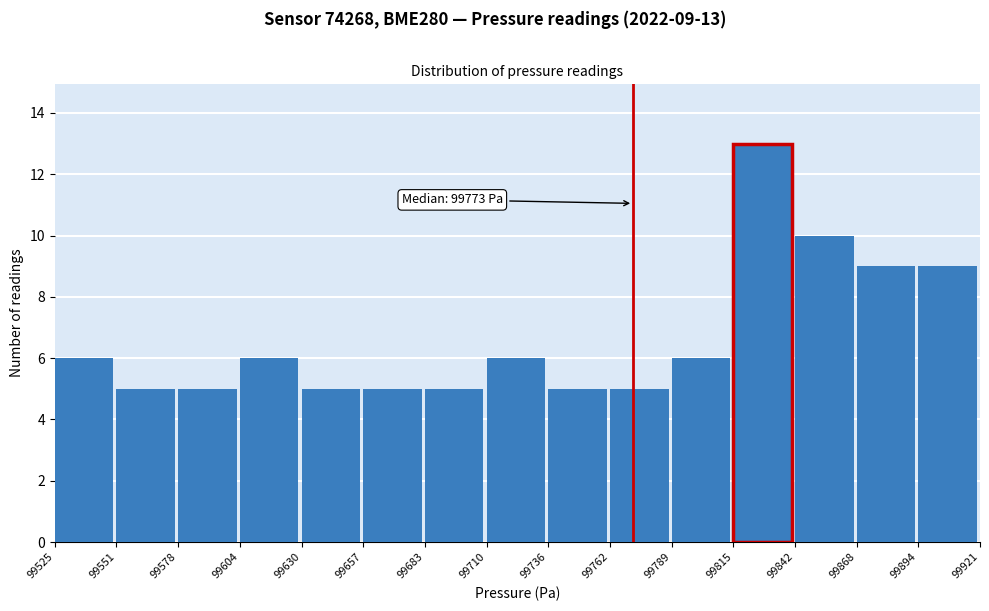

Over which range of the x-axis is the bar tallest?

99815 to 99842